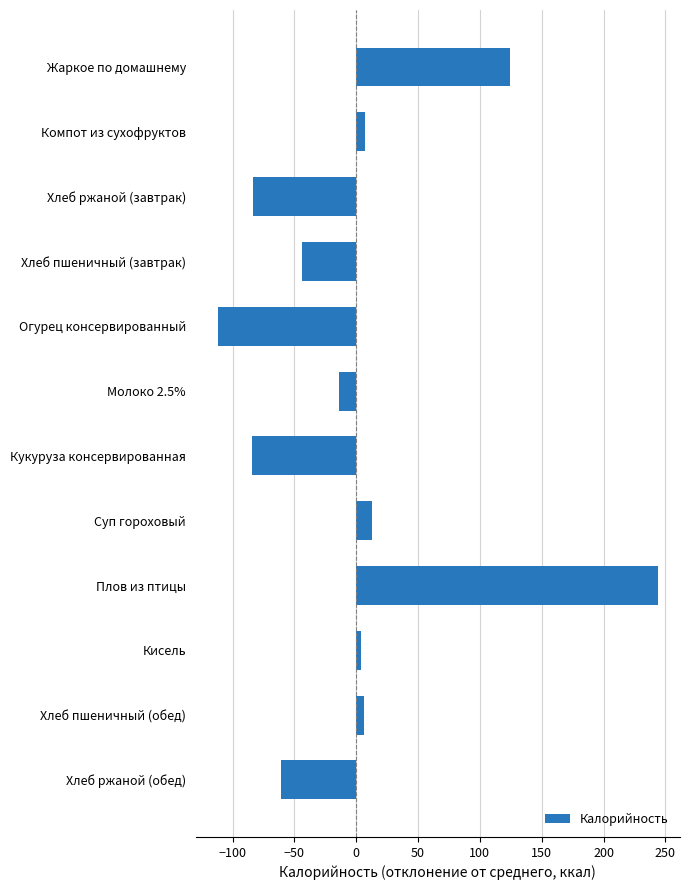

What is the label of the 10th bar from the top?

Кисель